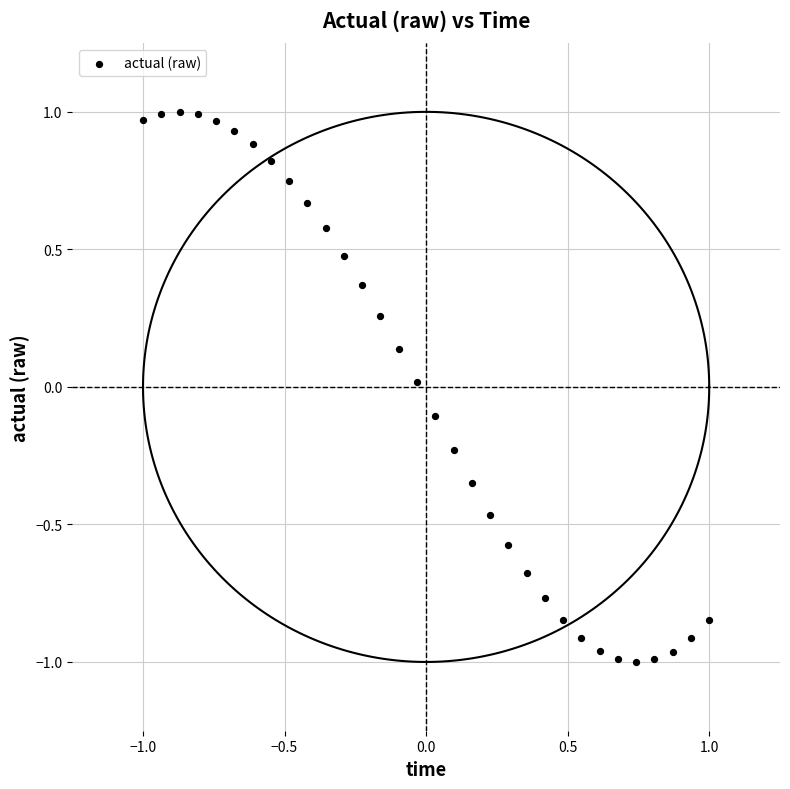

What is the range of Y values (max minus min)?

2.0